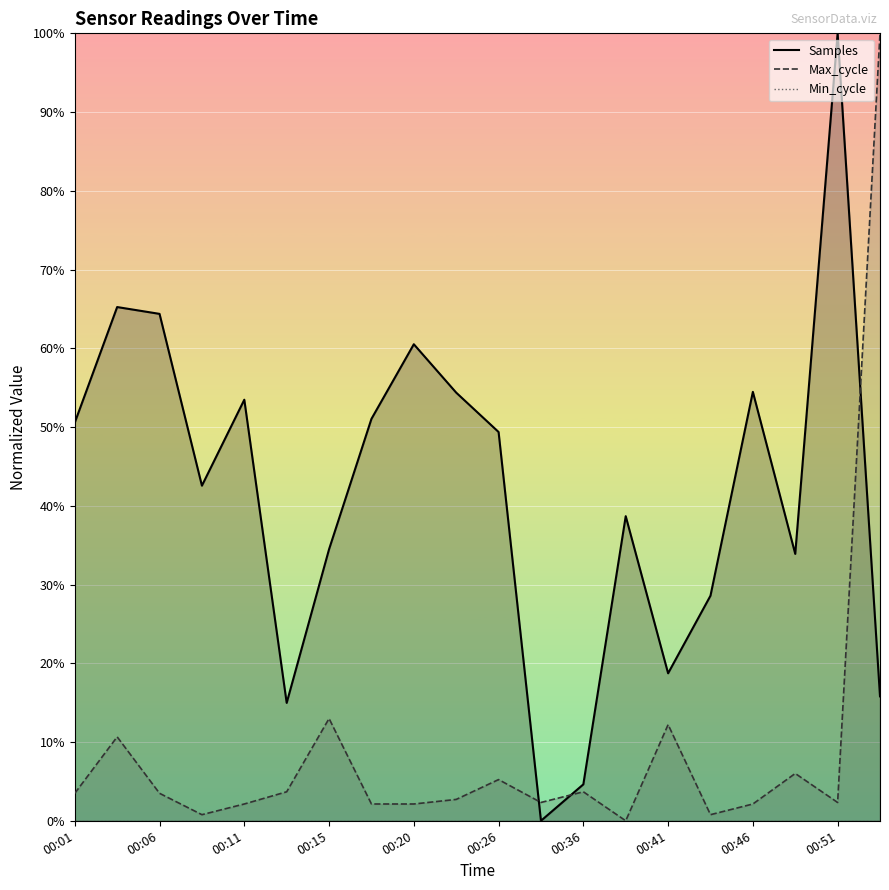

What is the value of the Samples point at the 6th from the left?

0.1